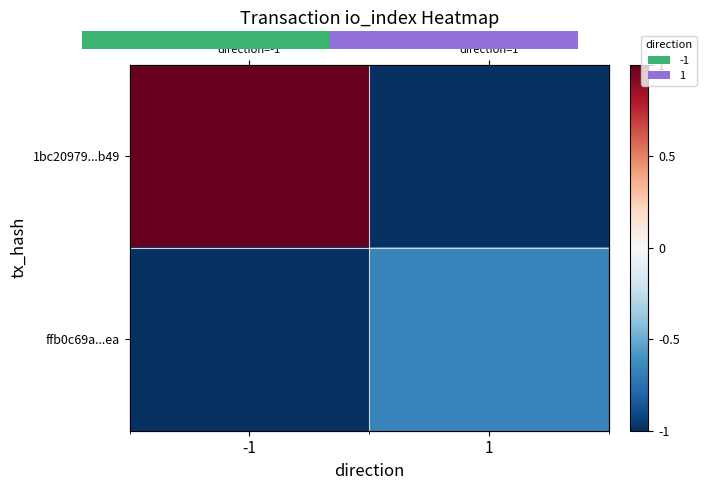

The value of 1bc20979...b49 at 1 is -0.4. True or false?

False